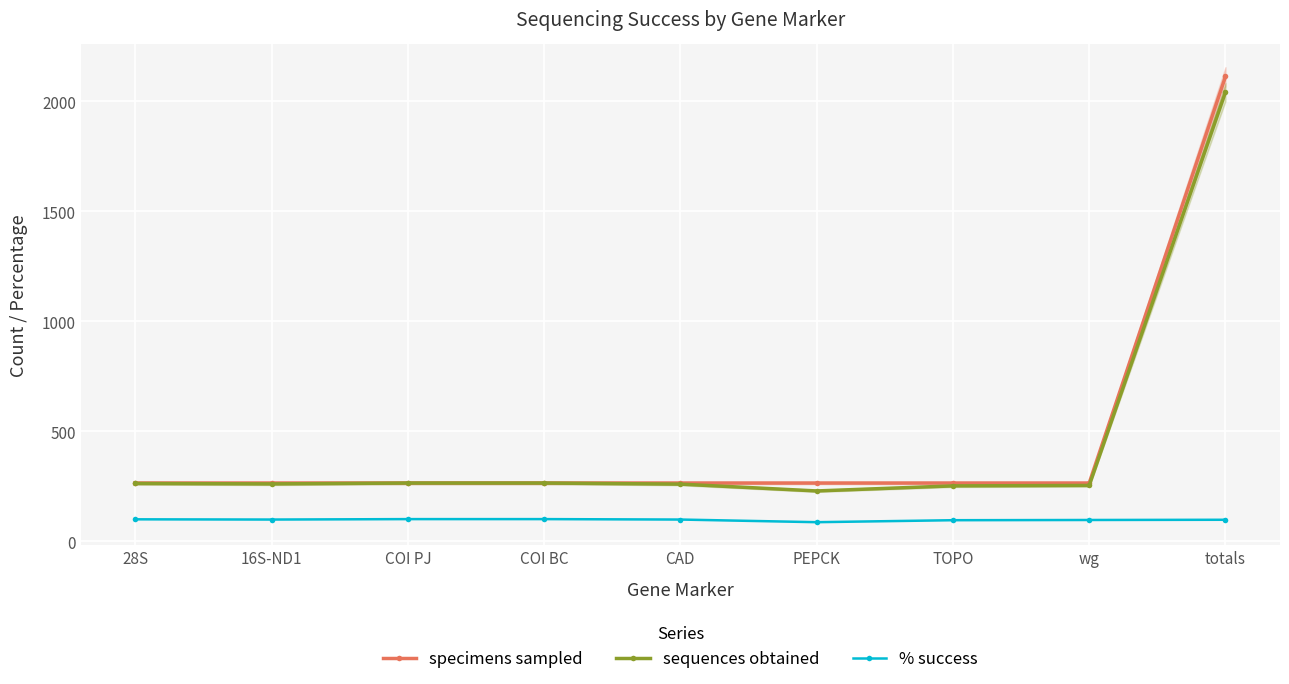

Rank the categories by sequences obtained value from lowest to highest.

PEPCK, TOPO, wg, CAD, 16S-ND1, 28S, COI PJ, COI BC, totals